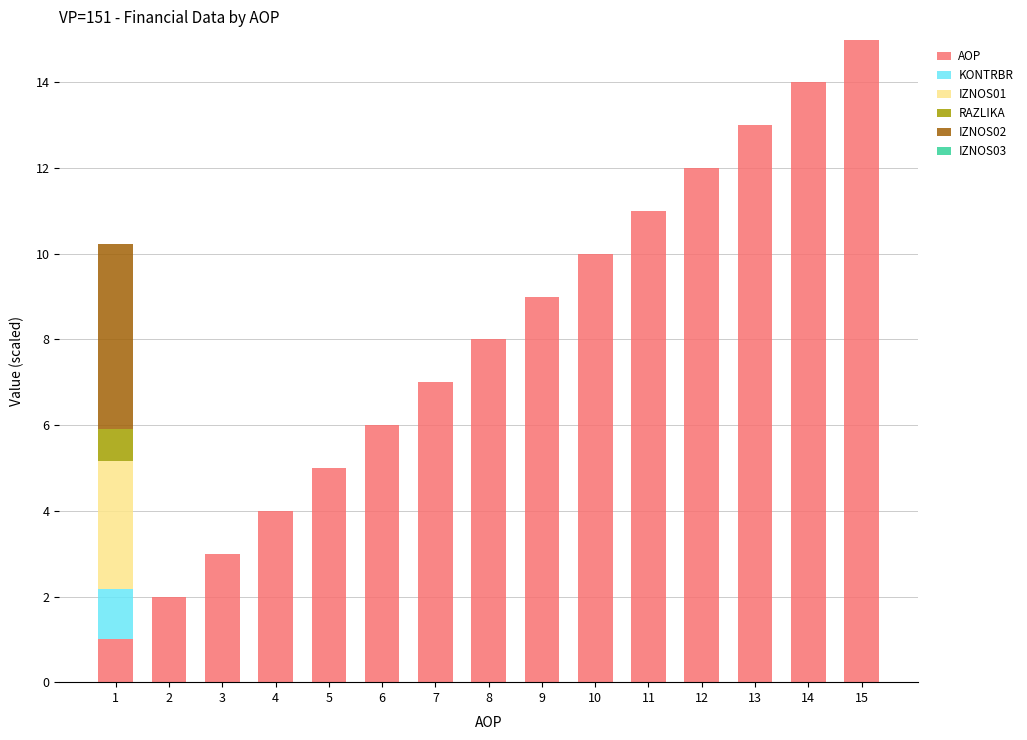

What is the total value across all series at 14?

14.0